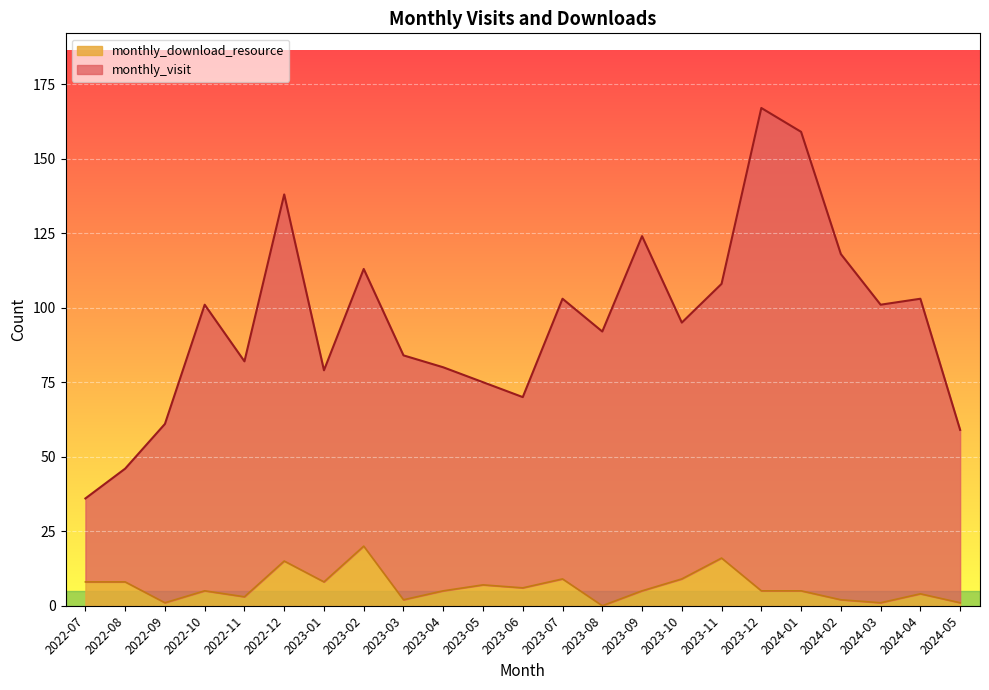

The monthly_download_resource series shows 7 at 2023-05. True or false?

True